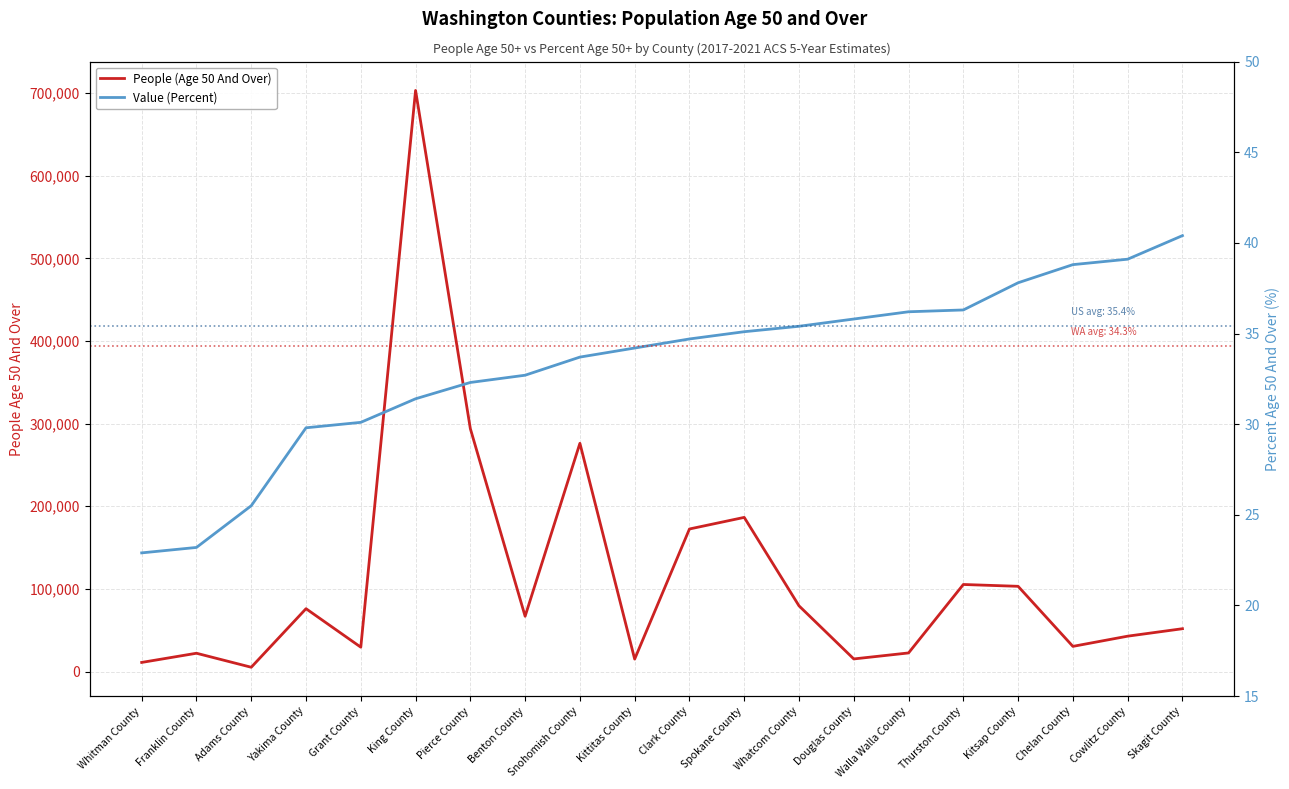

List the series in order of their peak value, lowest first.

Value (Percent), People (Age 50 And Over)